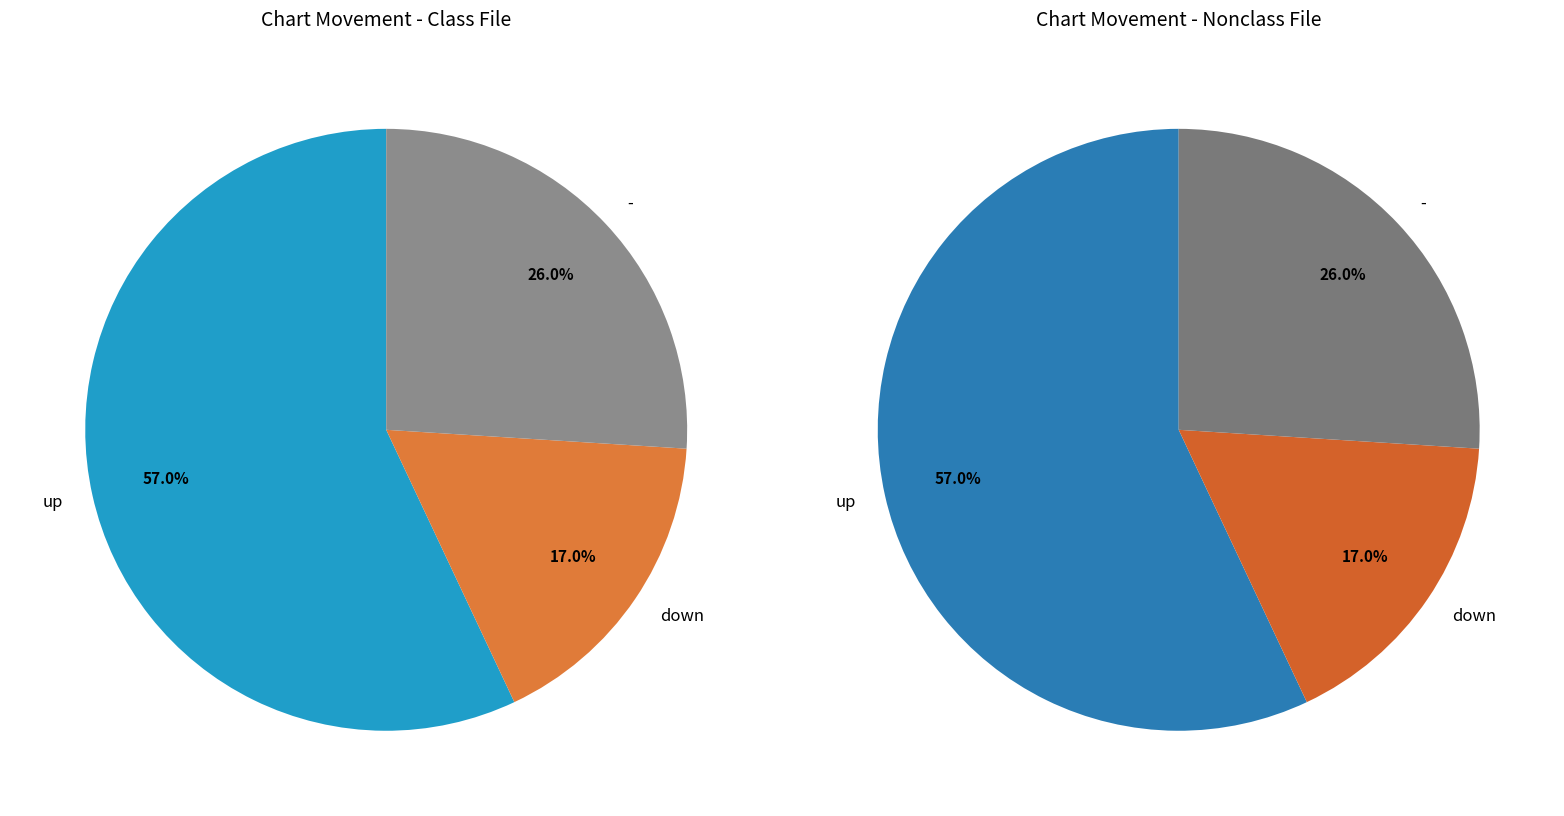

What is the change in value from up to down?

-40